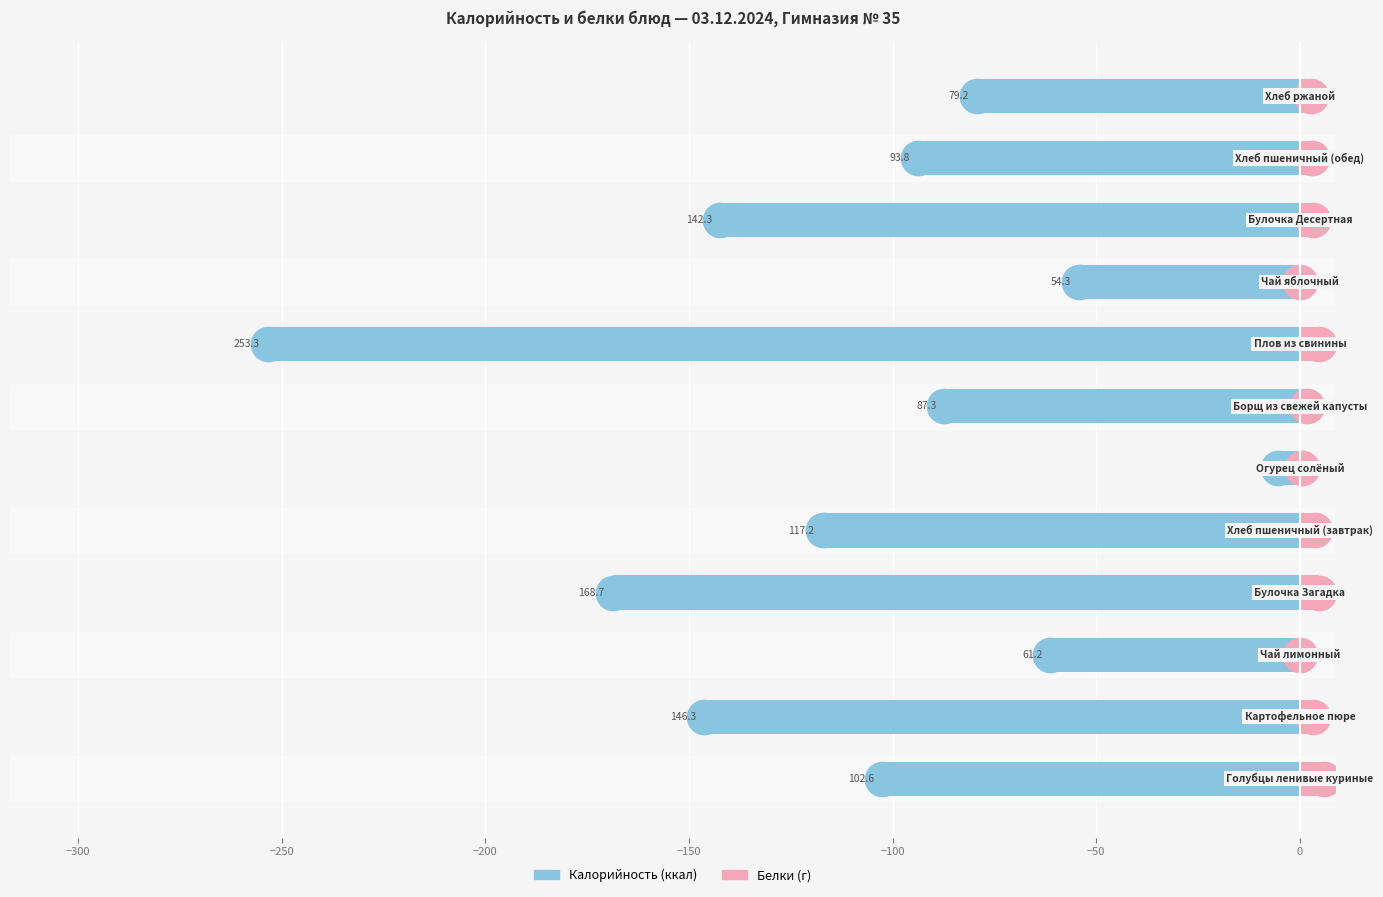

Which series has the largest total across all categories?

Белки